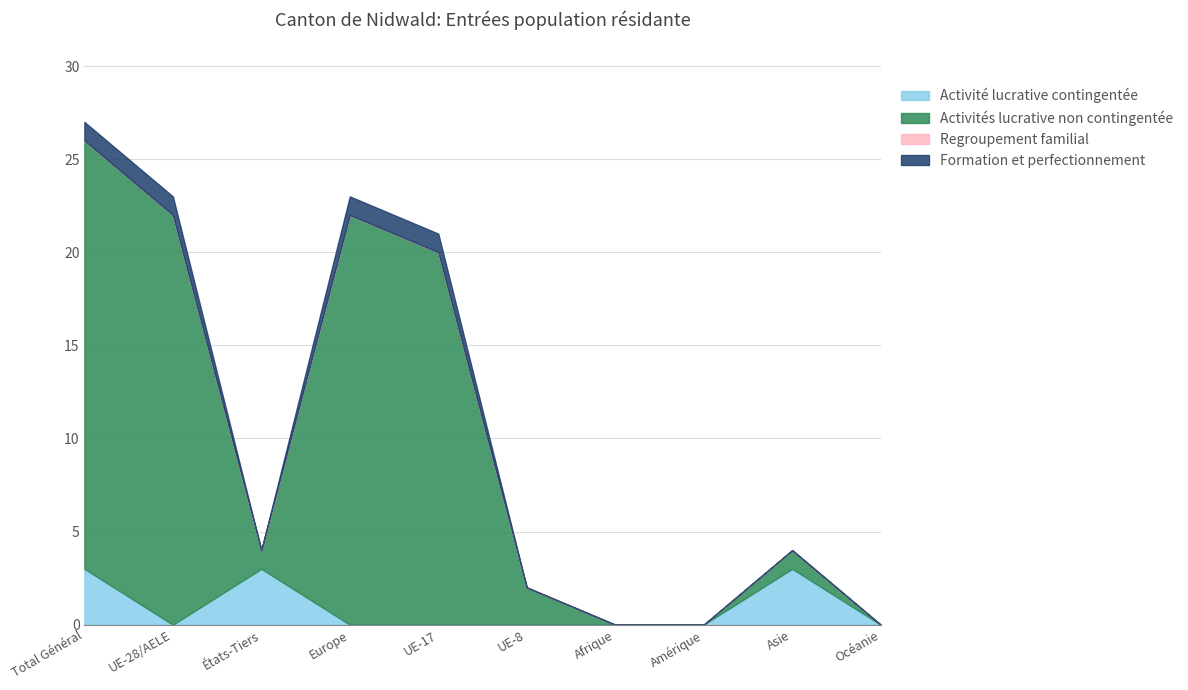

What is the label of the 8th point from the right?

États-Tiers